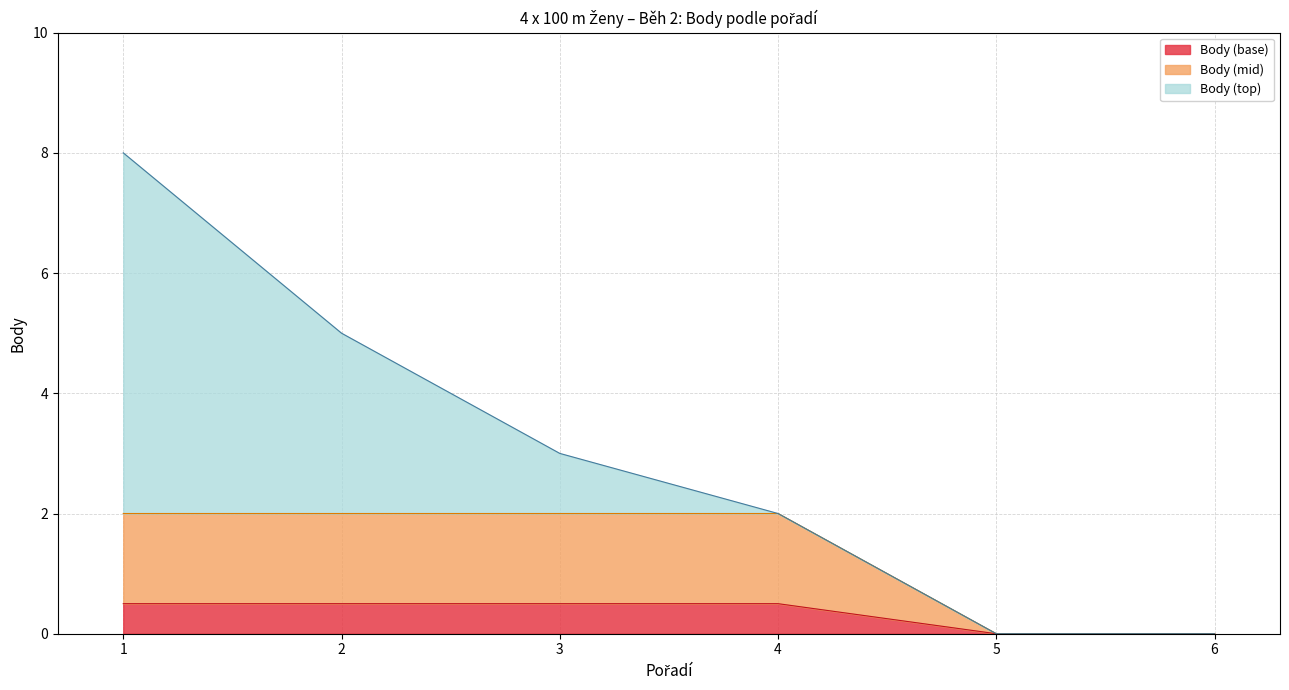

Reading left to right, list all the values displayed in this chart.

1=8	2=5	3=3	4=2	5=0	6=0